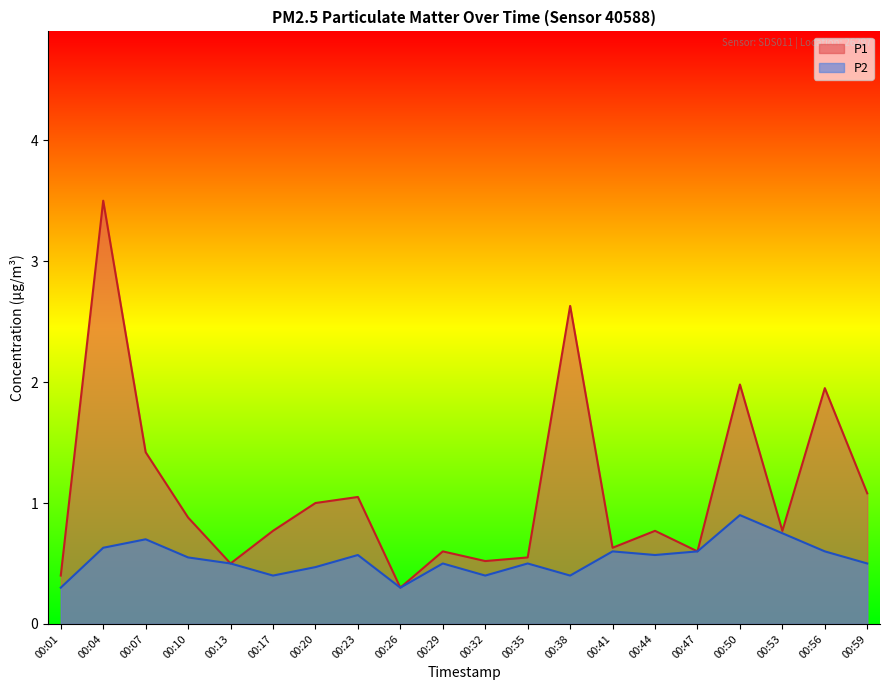

True or false: P1 and P2 intersect in this chart.

False